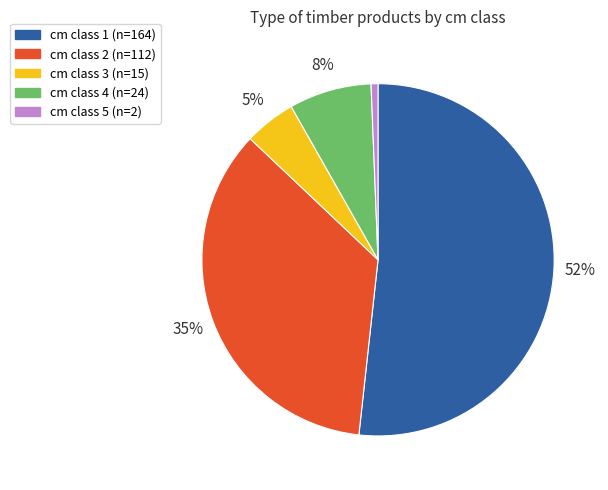

Does any single category account for the majority?

Yes